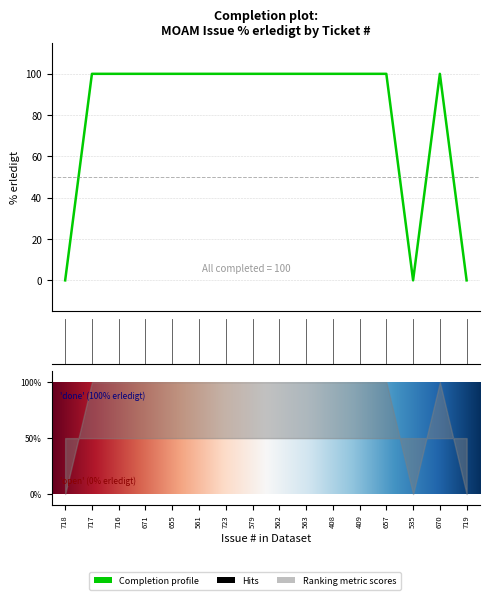

How many data points are less than 100?

3